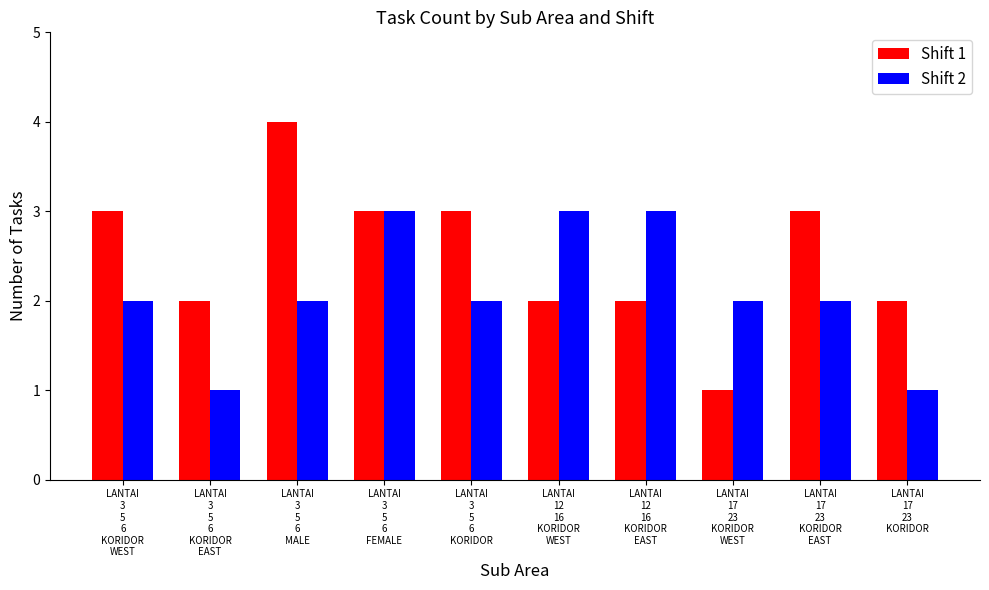

Reading left to right, extract all data points from this chart.

Shift 1: LANTAI
3
5
6
KORIDOR
WEST=3	LANTAI
3
5
6
KORIDOR
EAST=2	LANTAI
3
5
6
MALE=4	LANTAI
3
5
6
FEMALE=3	LANTAI
3
5
6
KORIDOR=3	LANTAI
12
16
KORIDOR
WEST=2	LANTAI
12
16
KORIDOR
EAST=2	LANTAI
17
23
KORIDOR
WEST=1	LANTAI
17
23
KORIDOR
EAST=3	LANTAI
17
23
KORIDOR=2
Shift 2: LANTAI
3
5
6
KORIDOR
WEST=2	LANTAI
3
5
6
KORIDOR
EAST=1	LANTAI
3
5
6
MALE=2	LANTAI
3
5
6
FEMALE=3	LANTAI
3
5
6
KORIDOR=2	LANTAI
12
16
KORIDOR
WEST=3	LANTAI
12
16
KORIDOR
EAST=3	LANTAI
17
23
KORIDOR
WEST=2	LANTAI
17
23
KORIDOR
EAST=2	LANTAI
17
23
KORIDOR=1